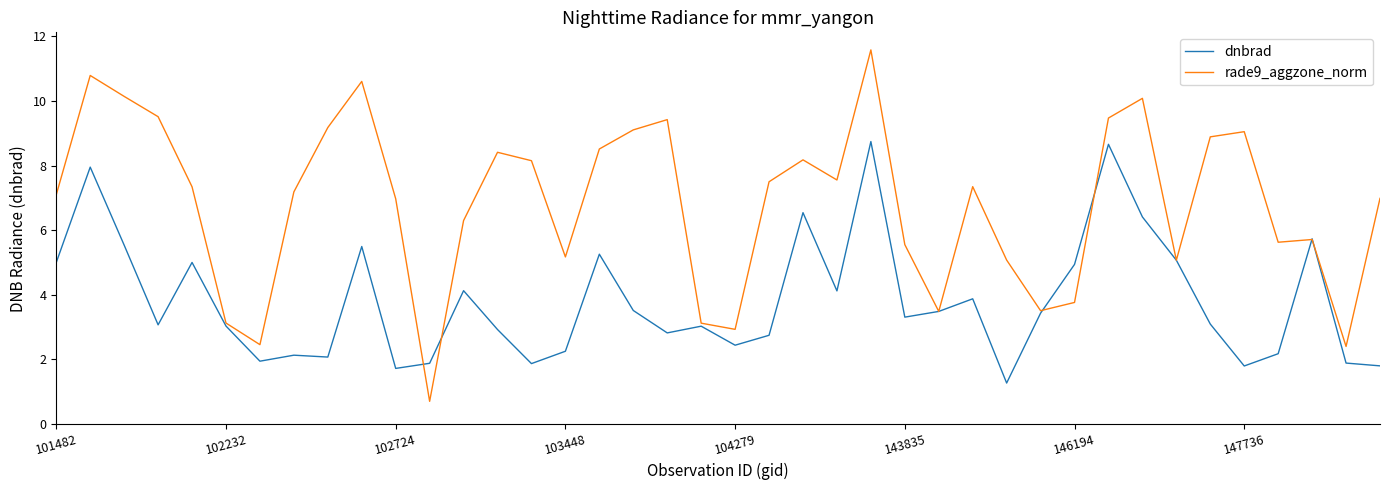

Which series has the largest range (max minus min)?

rade9_aggzone_norm